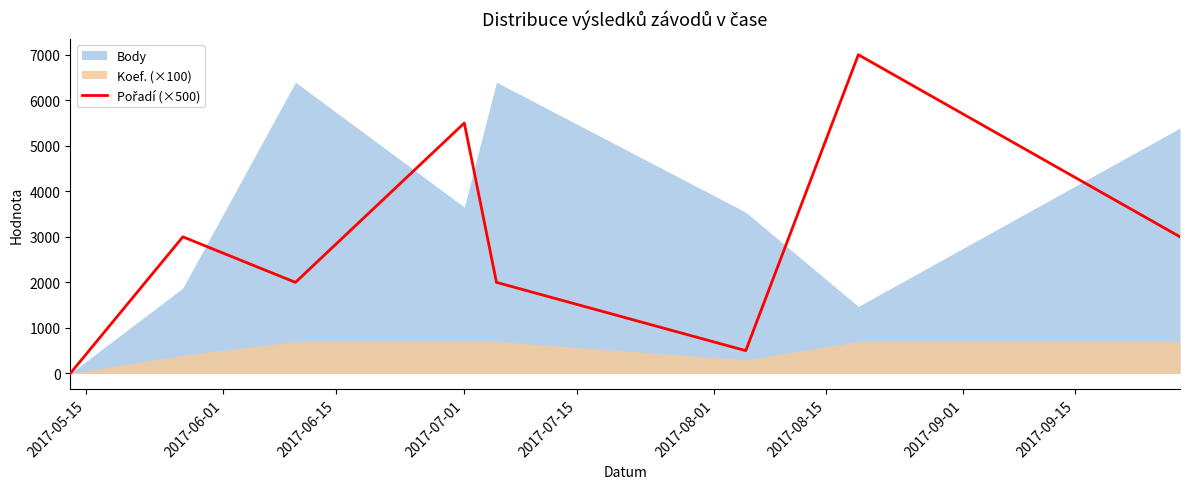

At which label is the value closest to 3500?

2017-06-01